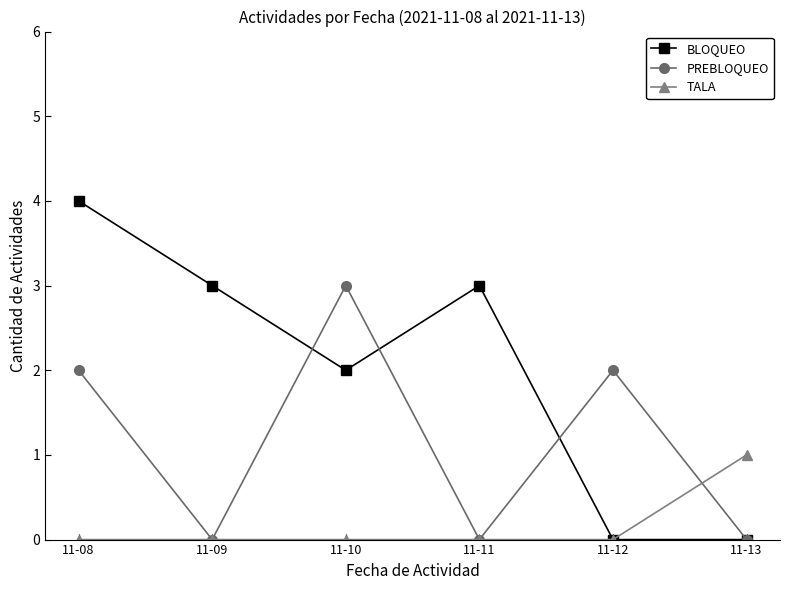

What is the sum of the BLOQUEO values at 11-11 and 11-10?

5